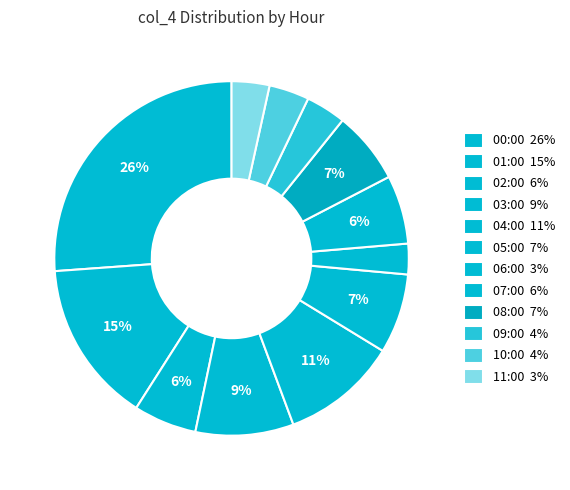

How many slices are in this pie chart?

12